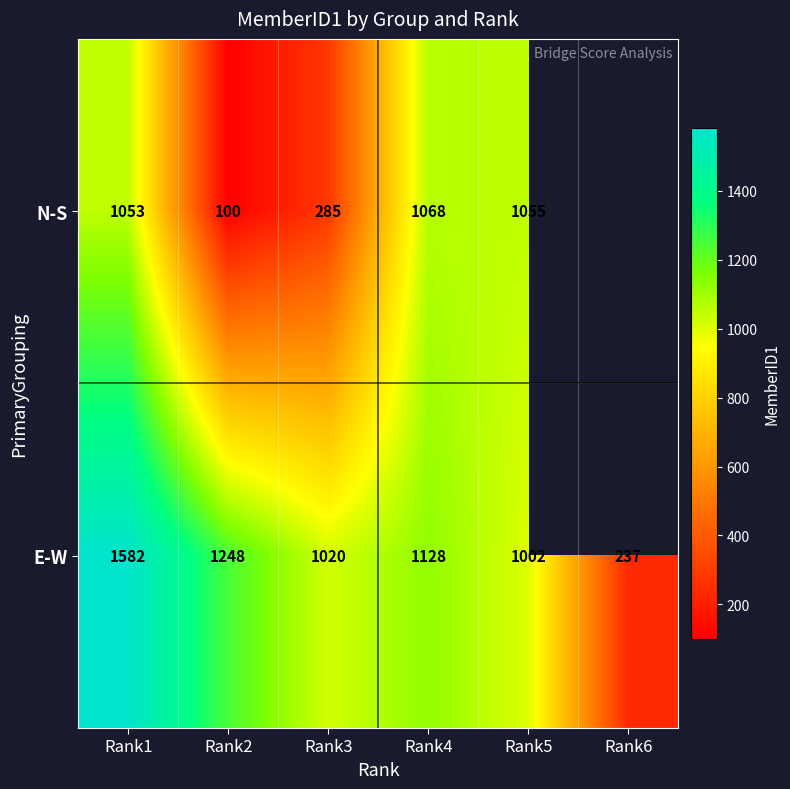

Rank the categories by E-W value from highest to lowest.

Rank1, Rank2, Rank4, Rank3, Rank5, Rank6